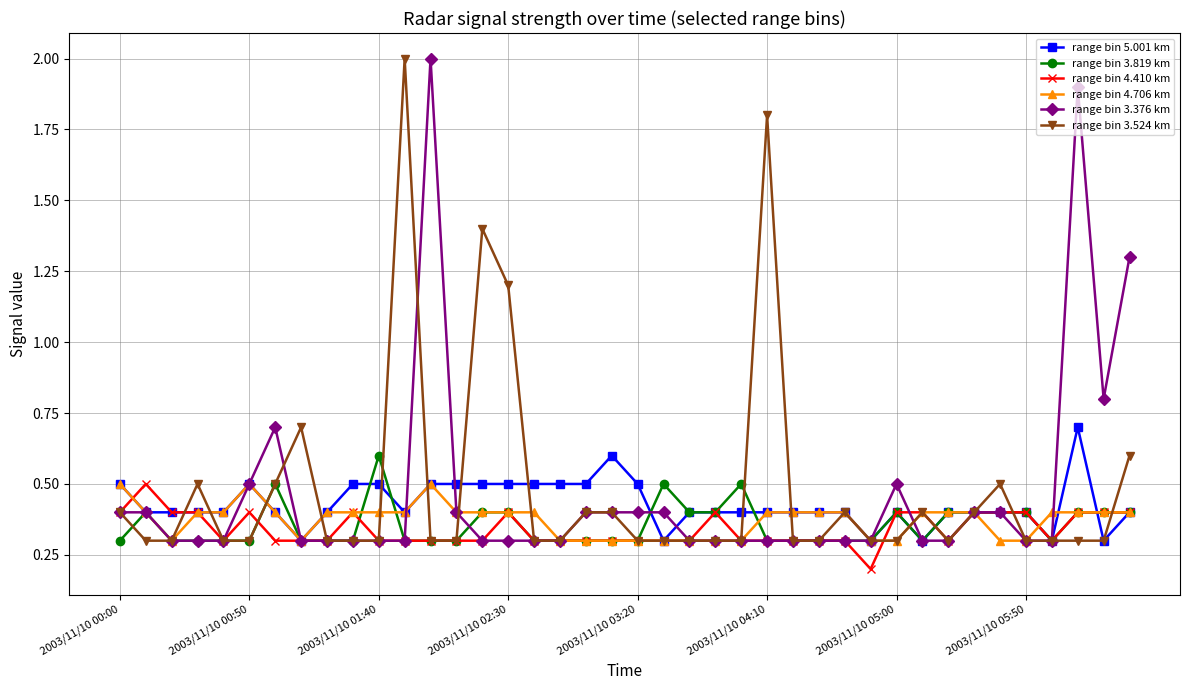

What is the lowest value of the range bin 5.001 km series?

0.3